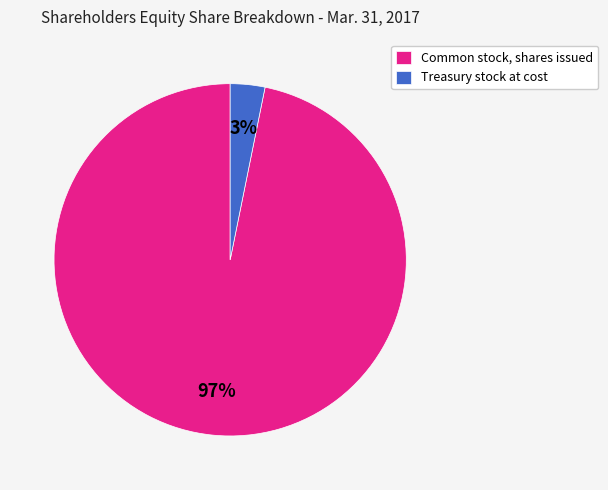

Which slice is the smallest?

Treasury stock at cost